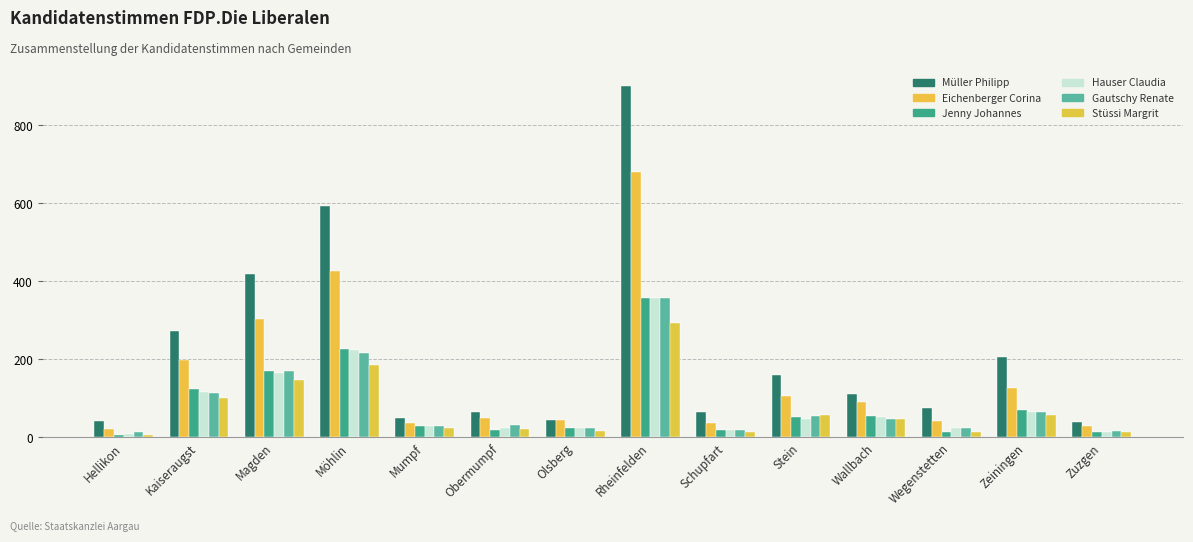

At which category is the sum across all series the highest?

Rheinfelden